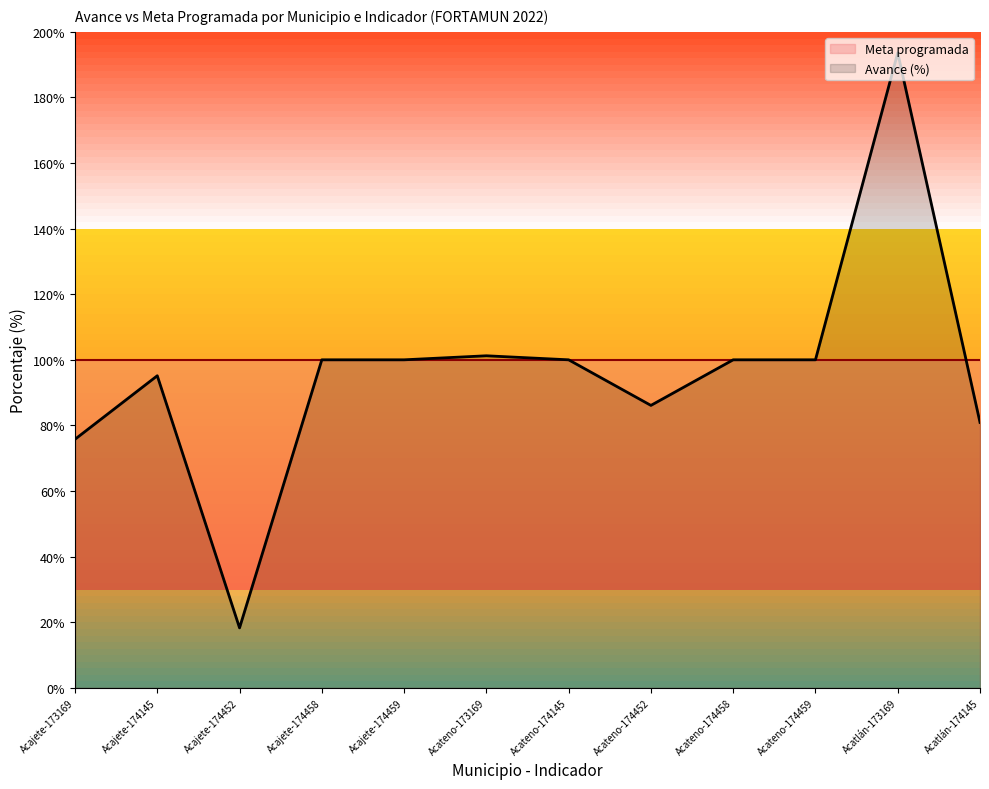

List the labels in order of value, smallest first.

Acajete-174452, Acajete-173169, Acatlán-174145, Acateno-174452, Acajete-174145, Acajete-174458, Acajete-174459, Acateno-174145, Acateno-174458, Acateno-174459, Acateno-173169, Acatlán-173169